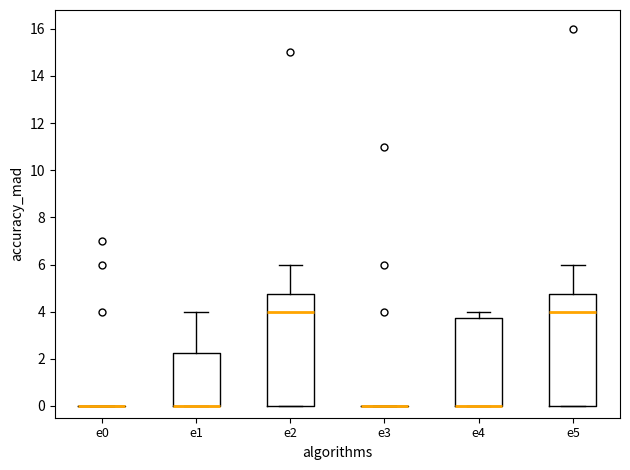

Reading left to right, transcribe this box plot: for each box, give where its median line is, the range the box spans, and where its two whiskers end, as read against the y-axis. The values are not printed on the chart, so give them approximately, as read against the axis.

e0: box collapsed to a line at 0.0, whiskers 0.0 to 0.0
e1: median 0.0 (drawn on the box's lower edge), box 0.0 to 2.2, whiskers 0.0 to 4.0
e2: median 4.0, box 0.0 to 4.8, whiskers 0.0 to 6.0
e3: box collapsed to a line at 0.0, whiskers 0.0 to 0.0
e4: median 0.0 (drawn on the box's lower edge), box 0.0 to 3.8, whiskers 0.0 to 4.0
e5: median 4.0, box 0.0 to 4.8, whiskers 0.0 to 6.0